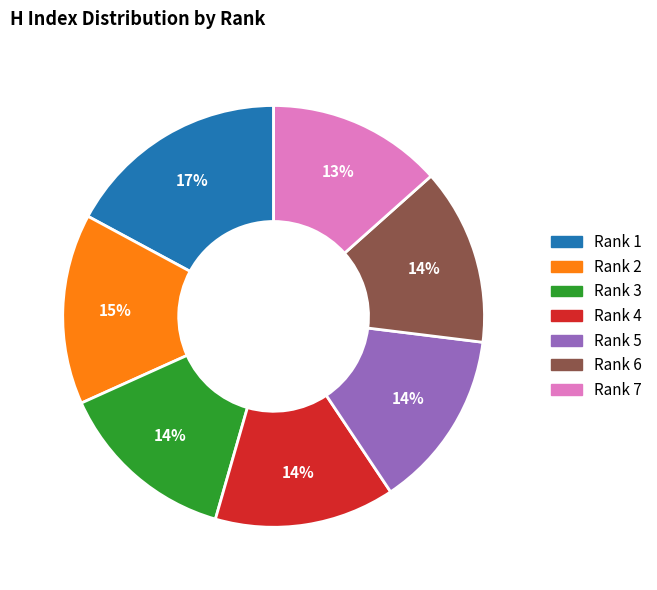

How many slices are in this pie chart?

7